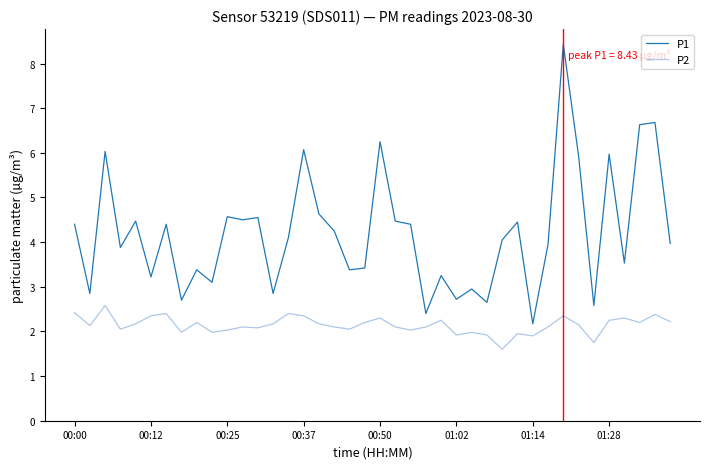

What are all the series names shown in the legend?

P1, P2